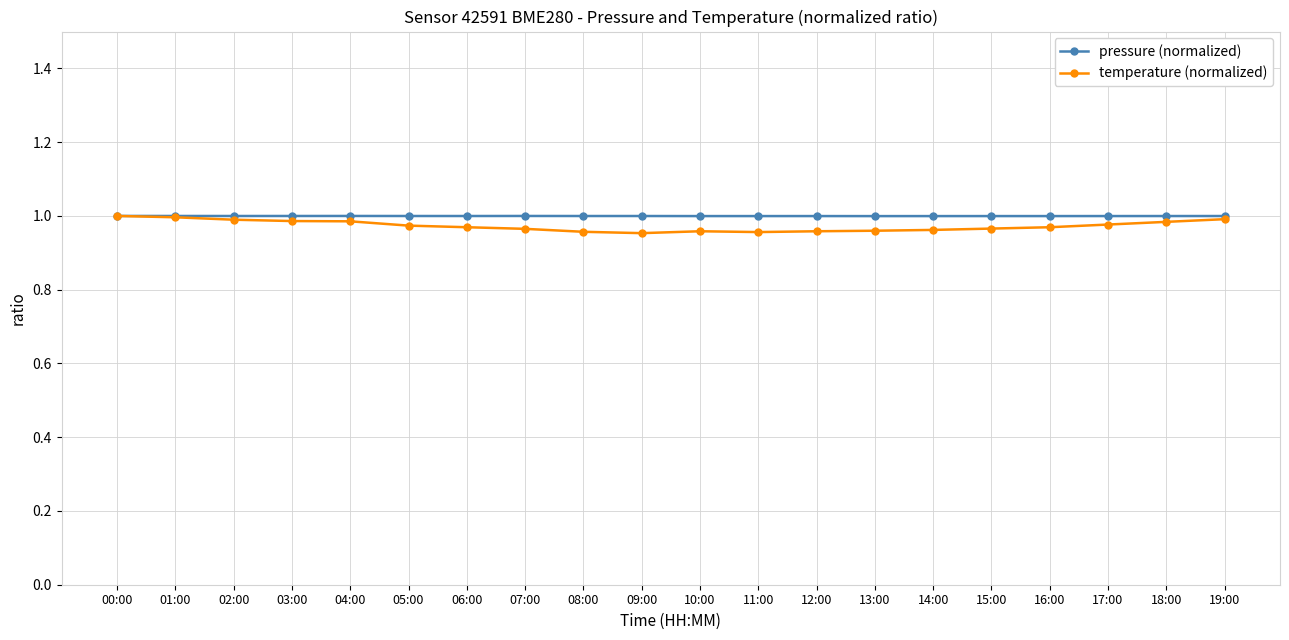

Is it true that pressure (normalized) equals 0.3 at 04:00?

False